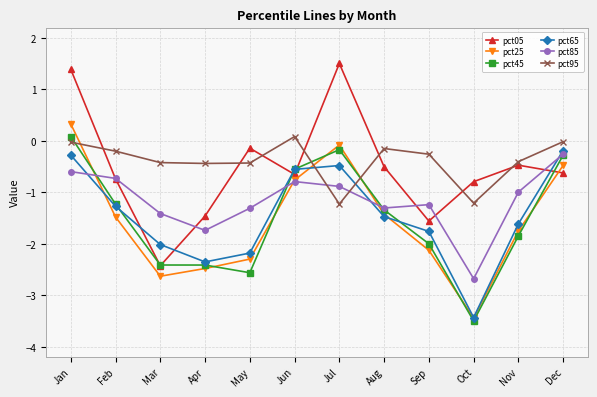

At how many categories does at least one series exceed -1?

12